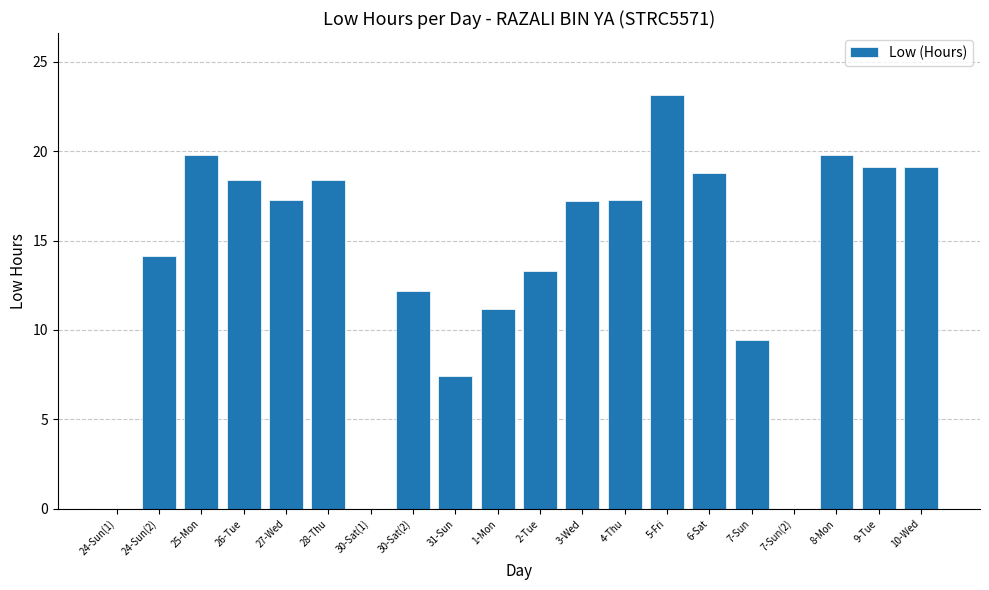

What is the approximate value at 28-Thu?

18.4